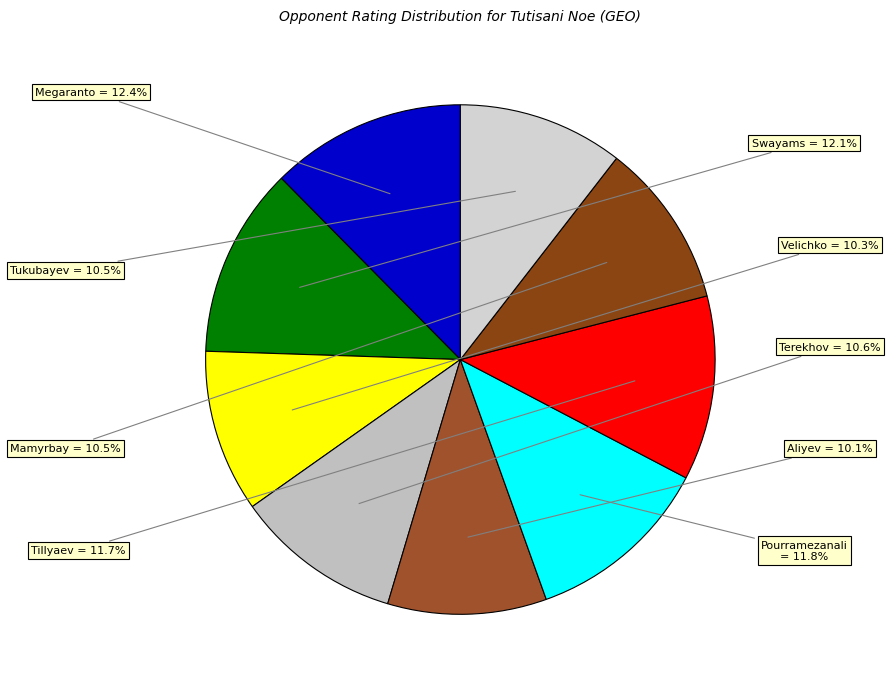

Rank the categories by value from highest to lowest.

Megaranto Susanto (2548), Swayams Mishra (2480), Pourramezanali Amirreza (2432), Tillyaev Ulugbek (2404), Terekhov Konstantin (2178), Tukubayev K (2157), Mamyrbay Assad (2152), Velichko Arseny (2118), Aliyev Ravan (2070)